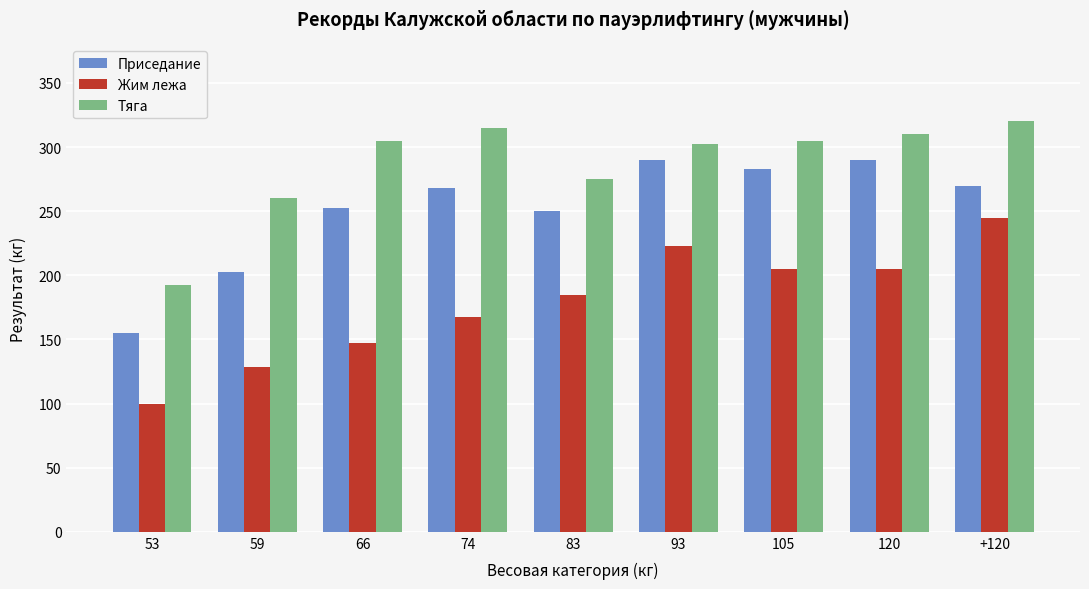

What is the difference between the maximum and minimum values in the Приседание series?

135.0